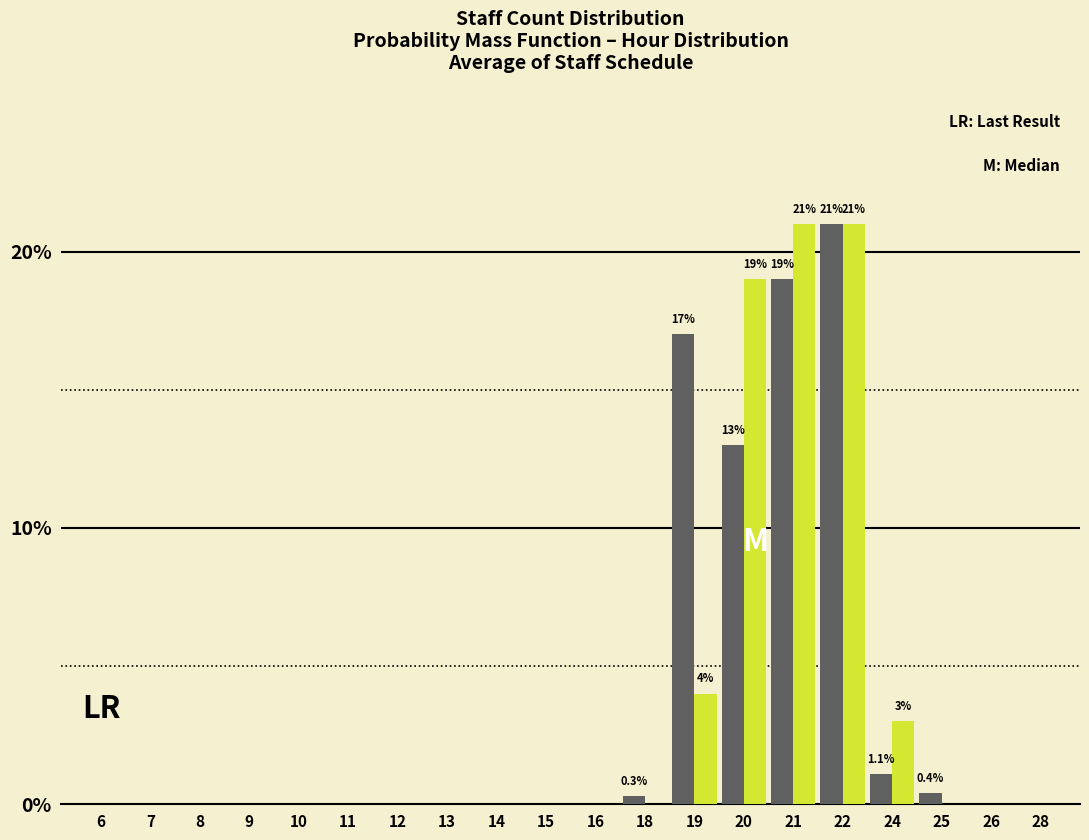

What is the greatest value displayed?

21.0